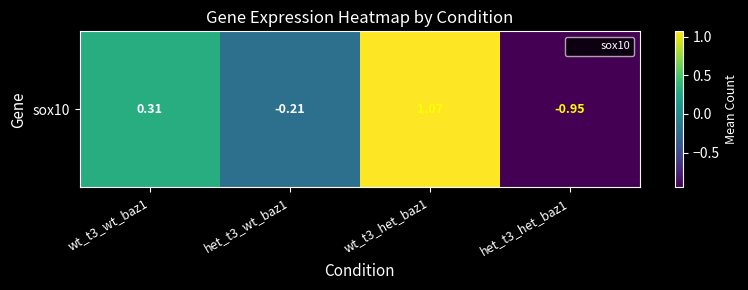

What is the smallest value displayed?

-0.9